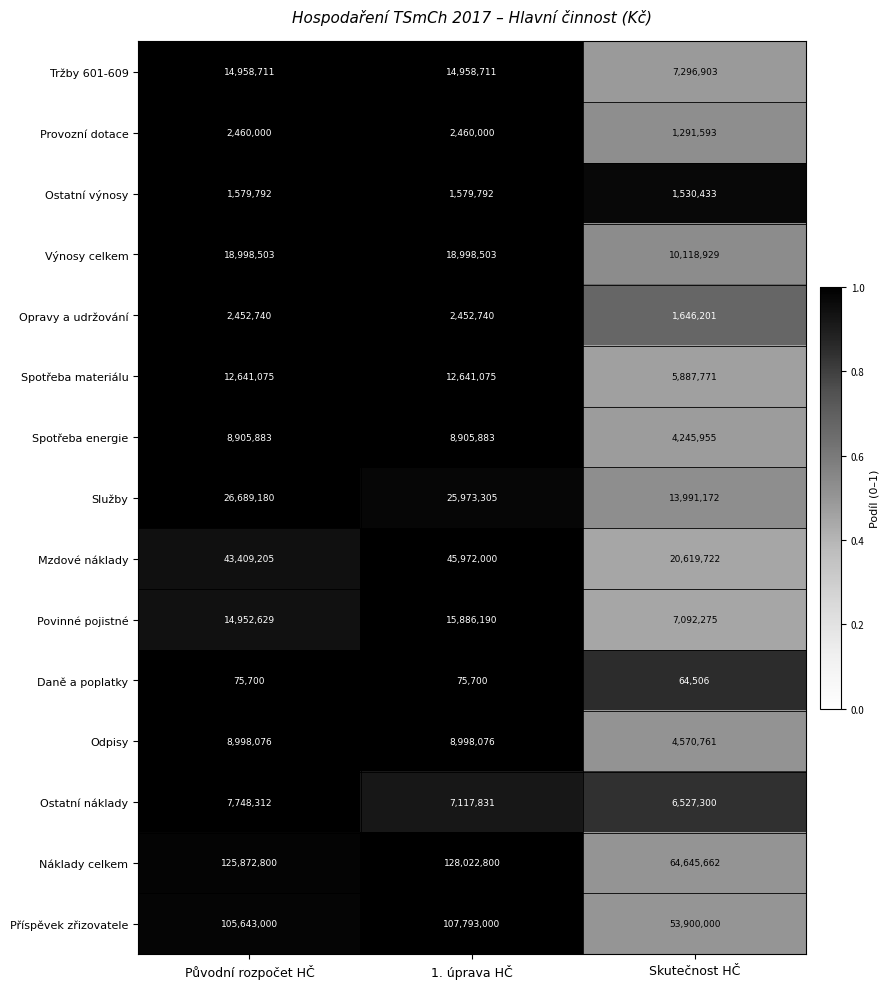

True or false: Ostatní náklady has a value of 7748312 at Původní rozpočet HČ.

True